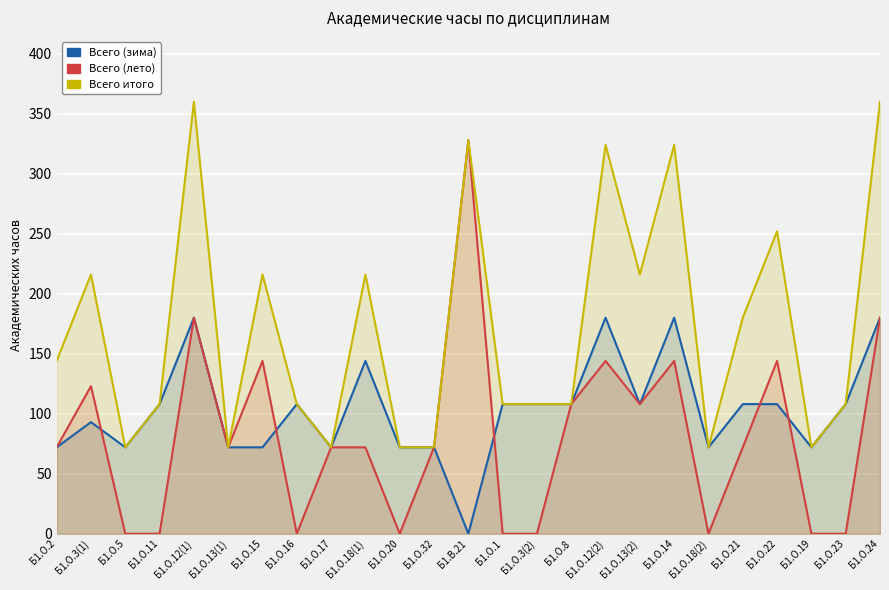

The value of Всего (лето) at Б1.О.5 is -220. True or false?

False